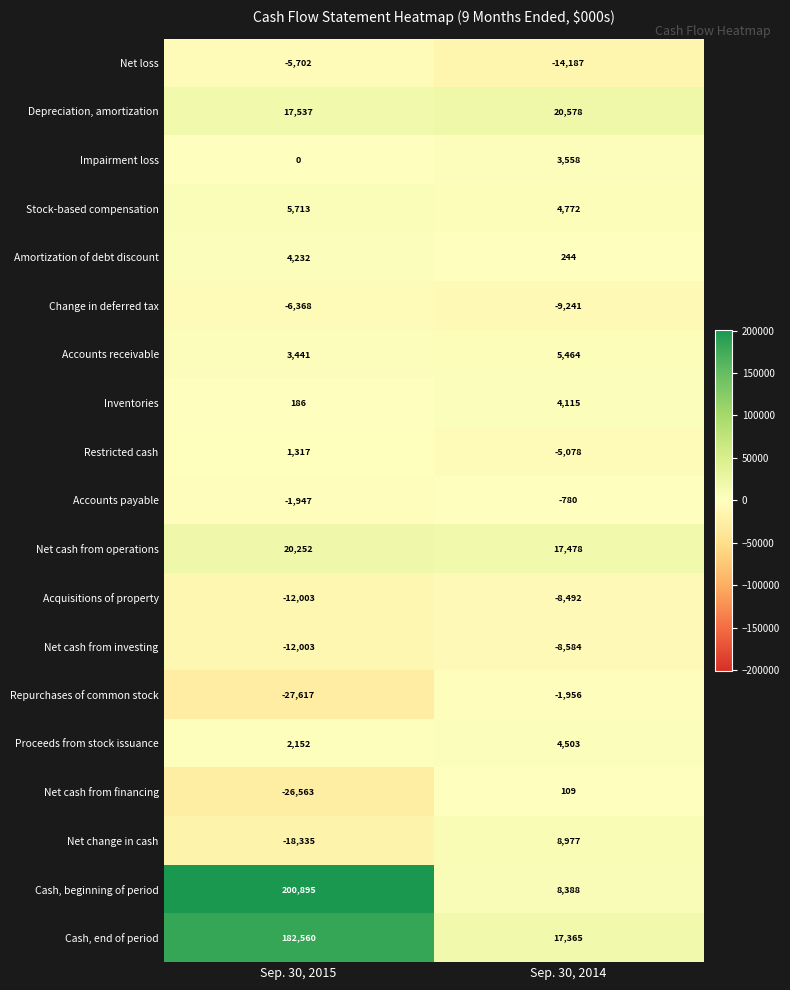

What is the sum of the Accounts payable values at Sep. 30, 2014 and Sep. 30, 2015?

-2727